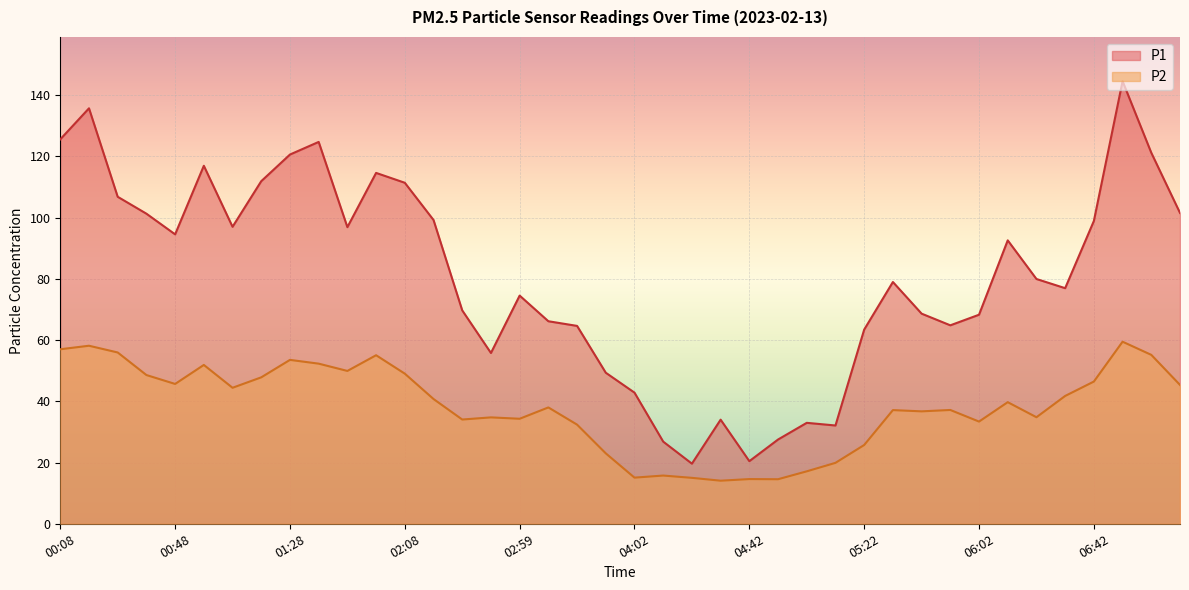

At which category does P2 reach its first local peak?

00:18